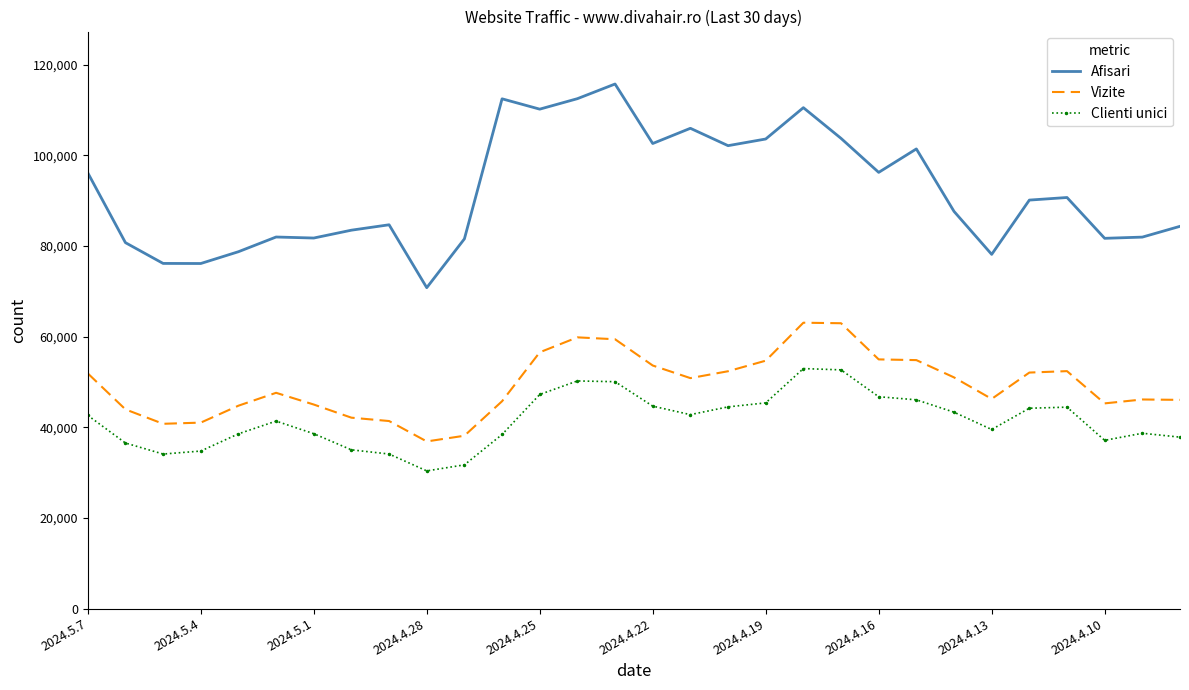

What is the minimum value for Clienti unici?

30378